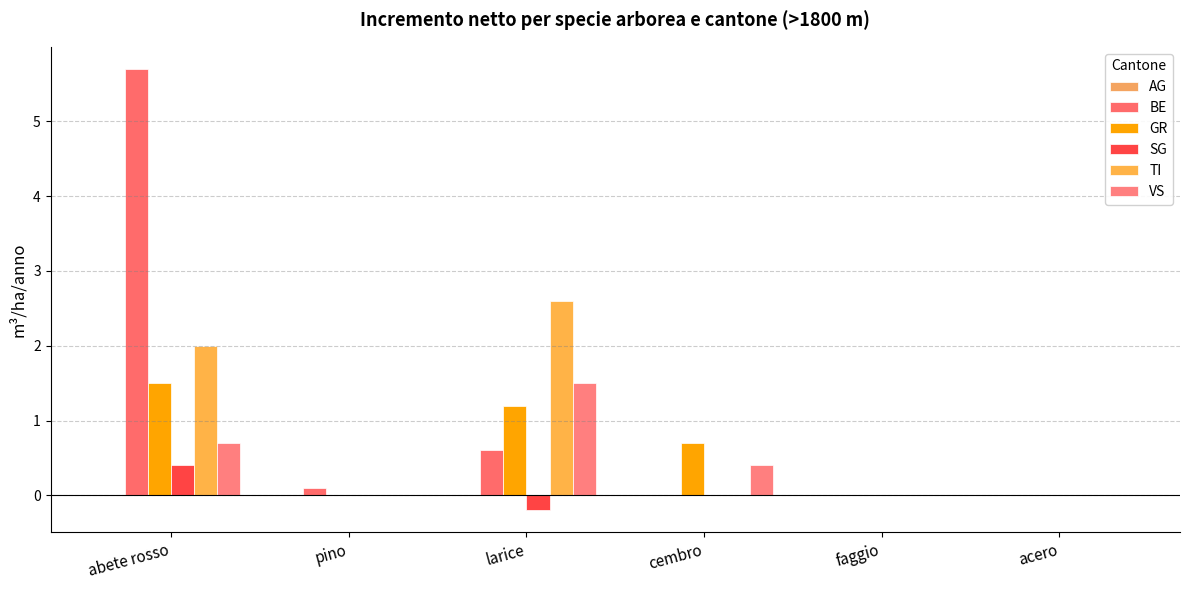

What is the label of the 3rd bar from the right?

cembro